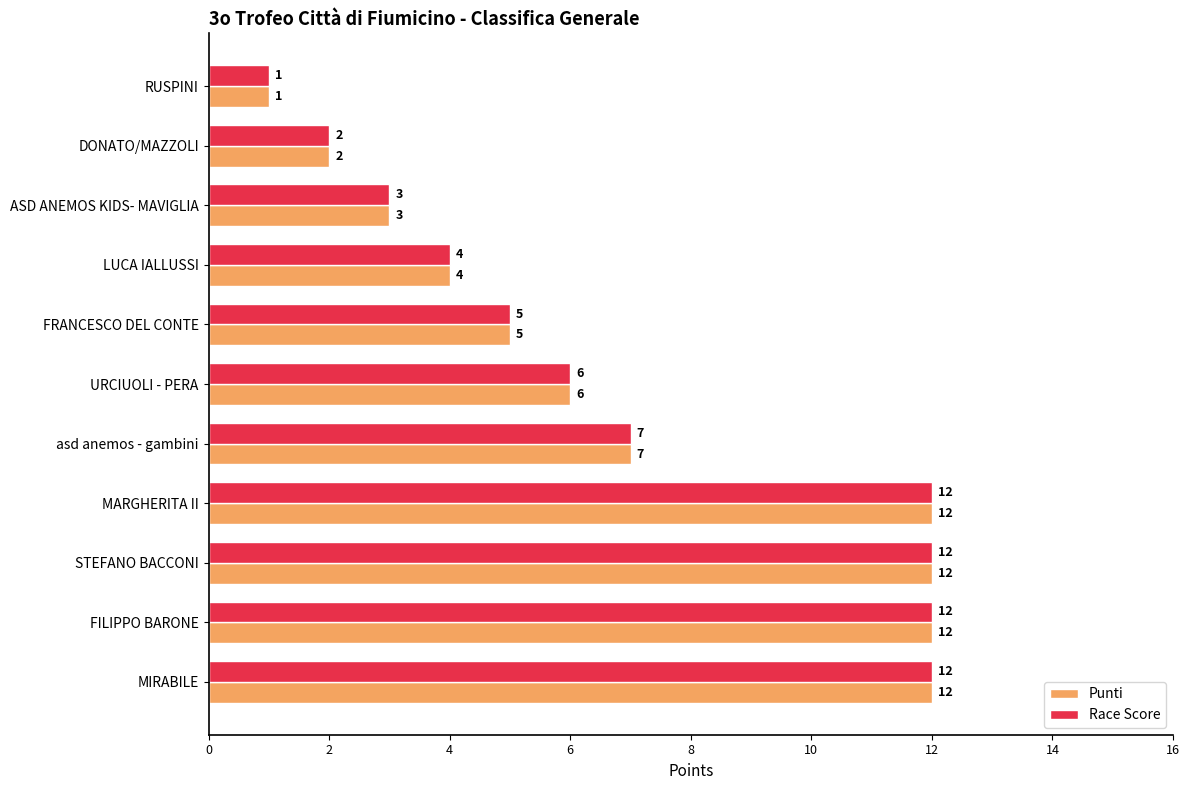

What is the approximate value of Race Score at FRANCESCO DEL CONTE?

5